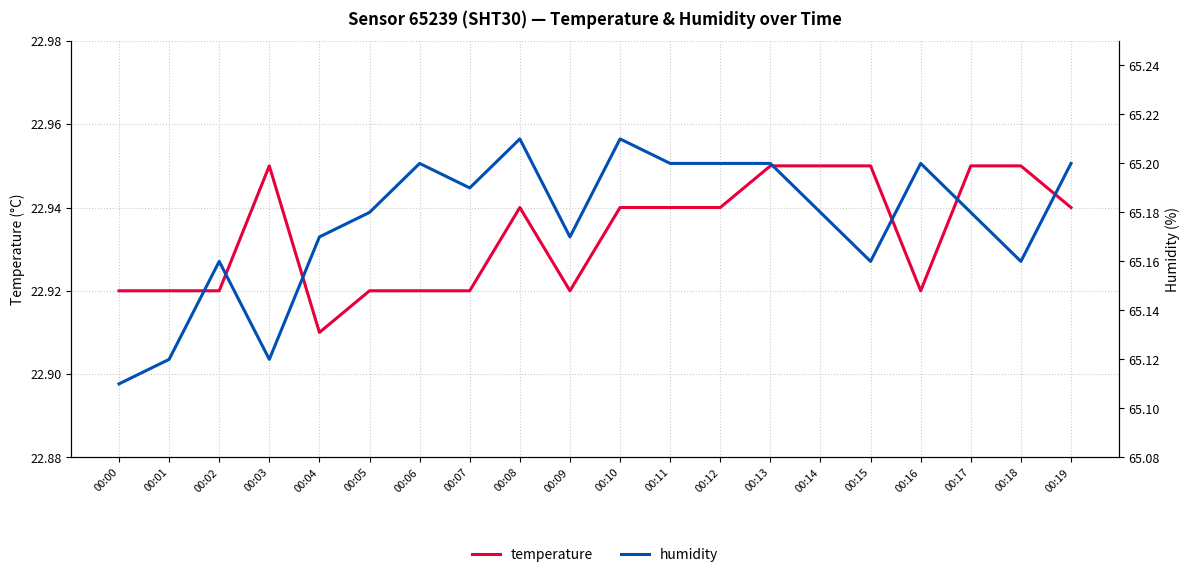

At which label does temperature reach its peak?

00:03